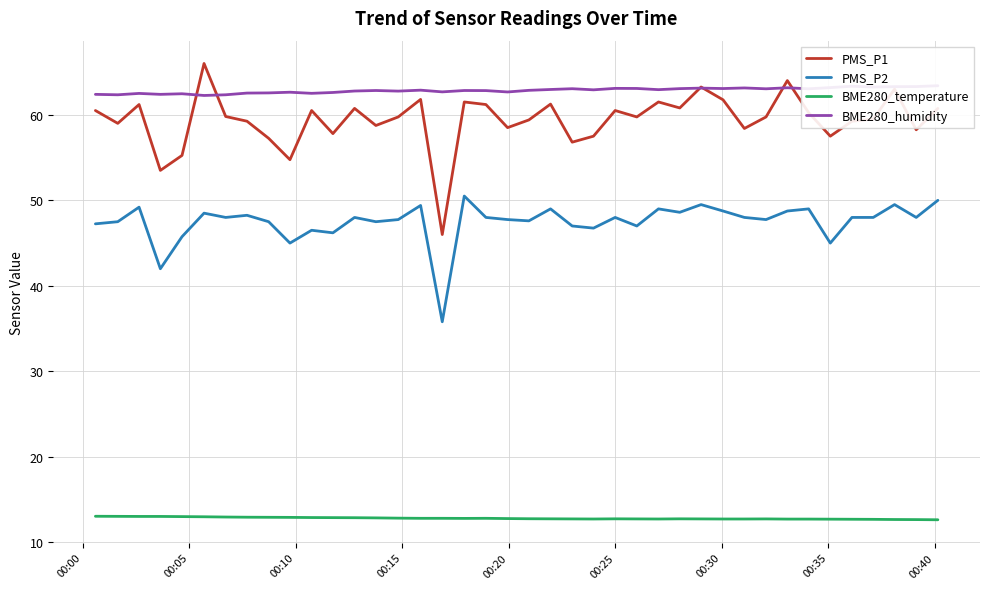

True or false: PMS_P2 and BME280_humidity cross at least once.

False